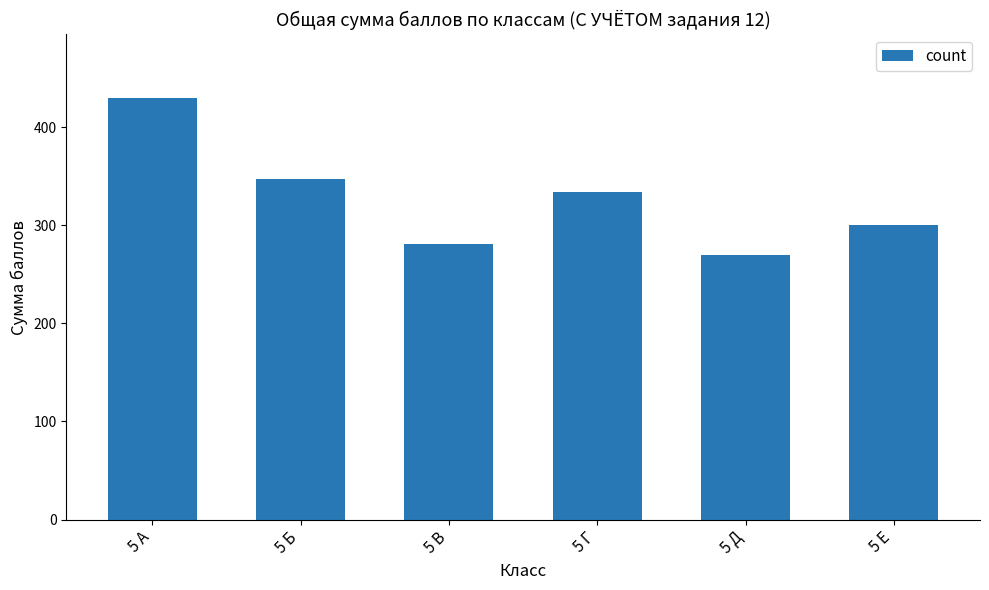

At which label does the data first exceed 334?

5 А